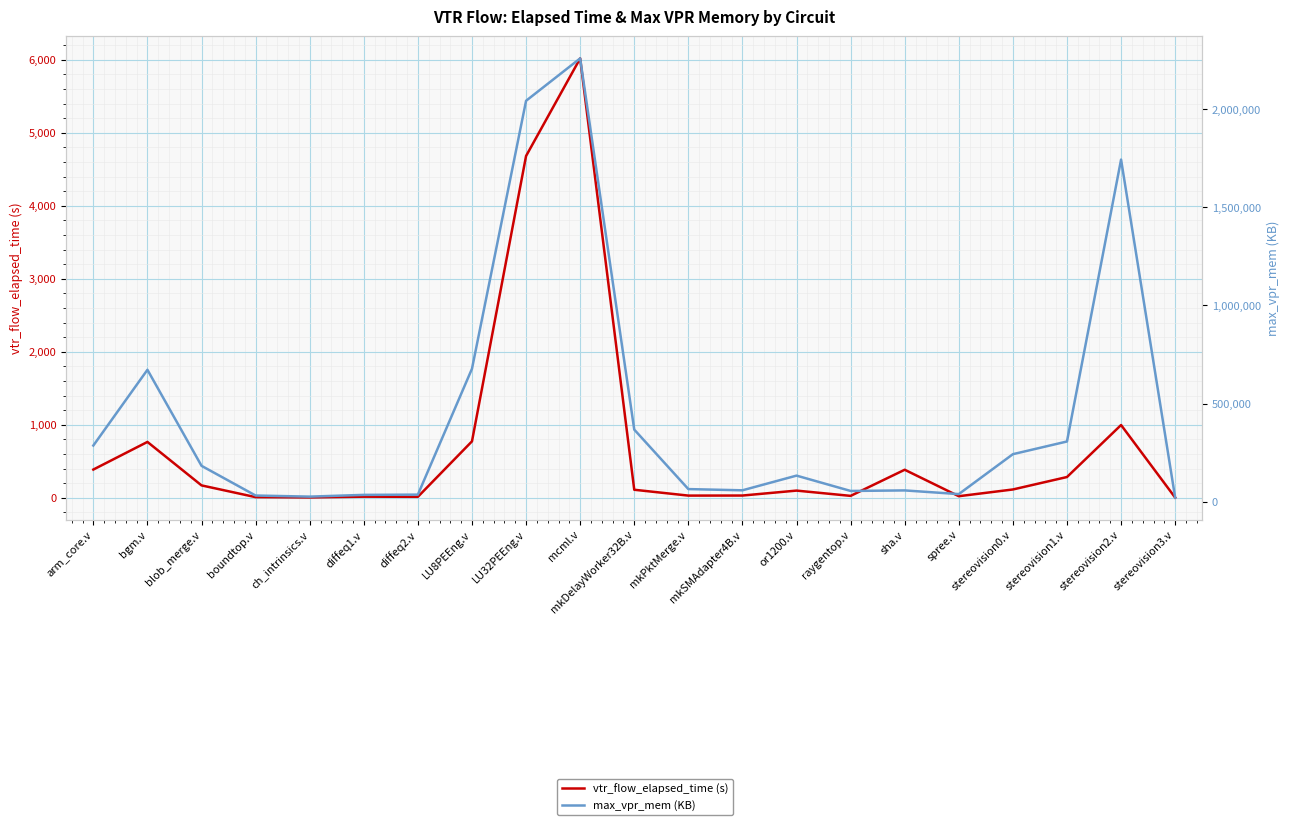

What is the minimum value for vtr_flow_elapsed_time (s)?

2.6